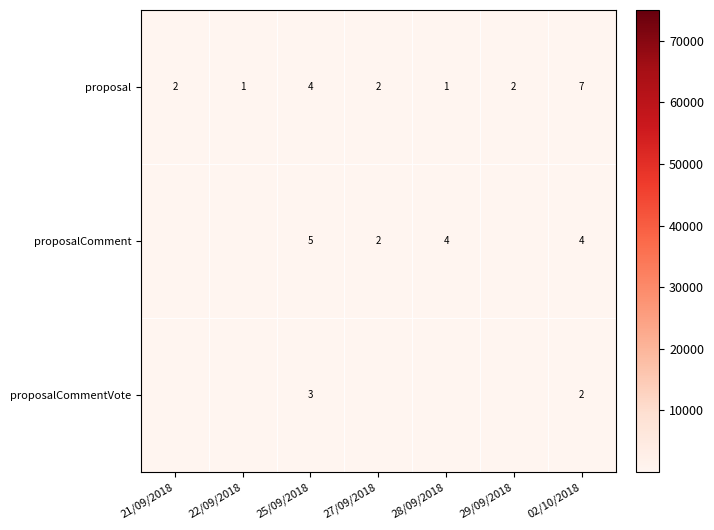

How many categories are shown in the chart?

7